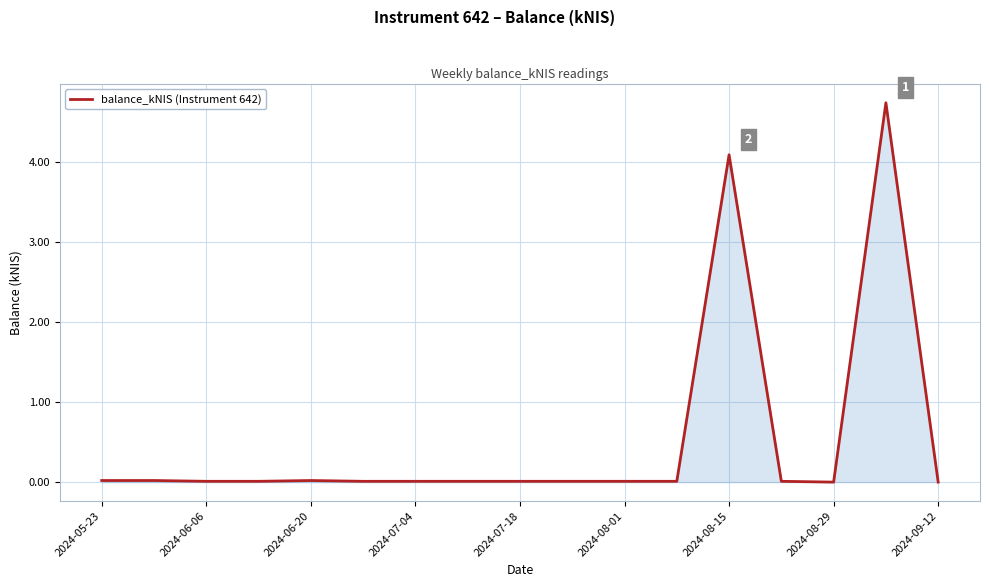

What is the difference between the maximum and minimum values?

4.7